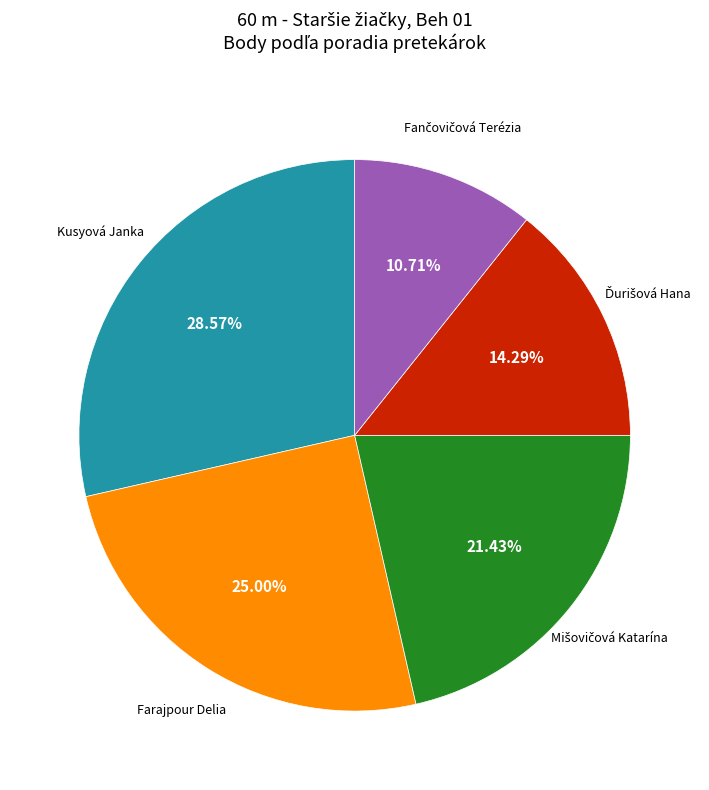

How many slices are in this pie chart?

5